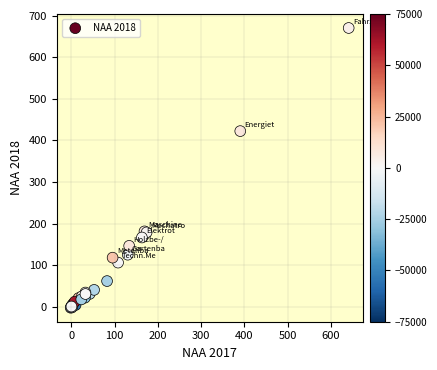

What Y value in the scatter plot is closest to 334?

422.6